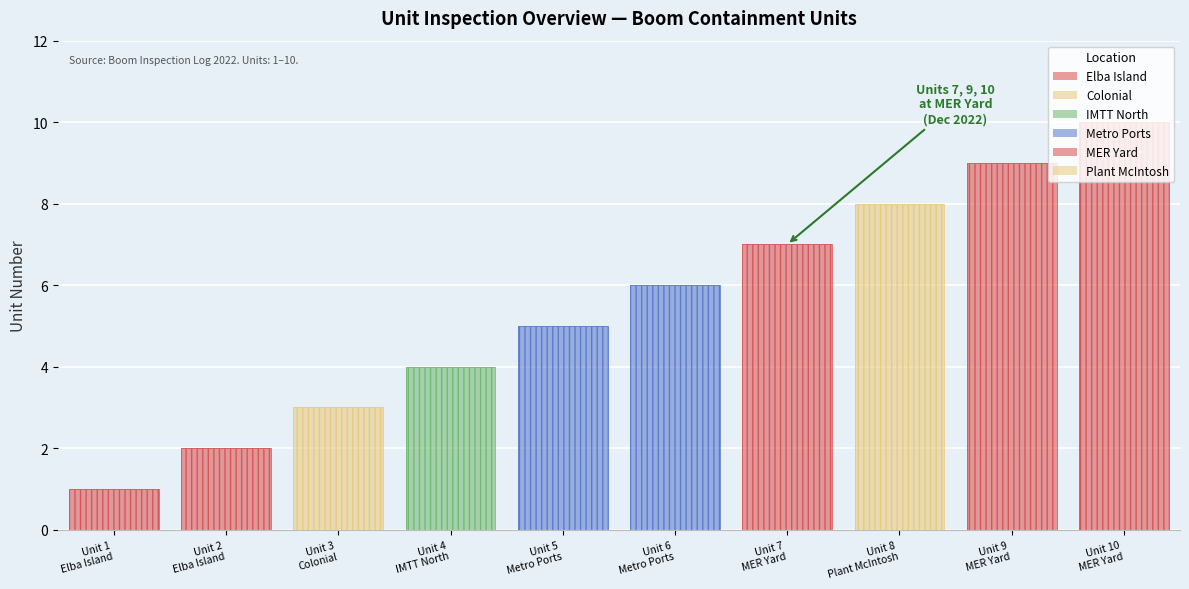

True or false: the data shows 10 at 2022-12-21.

False